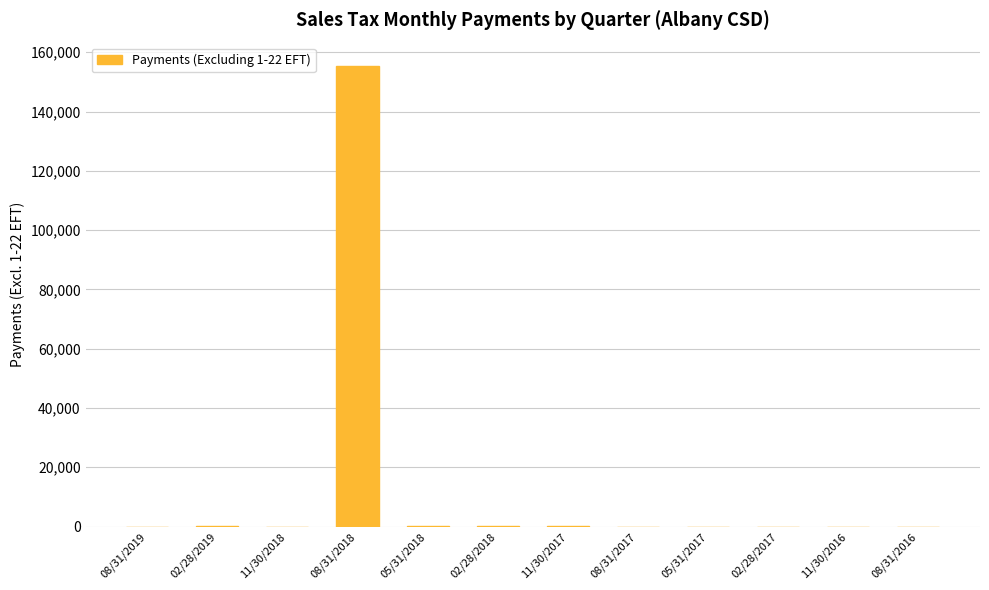

Are the bars horizontal?

No